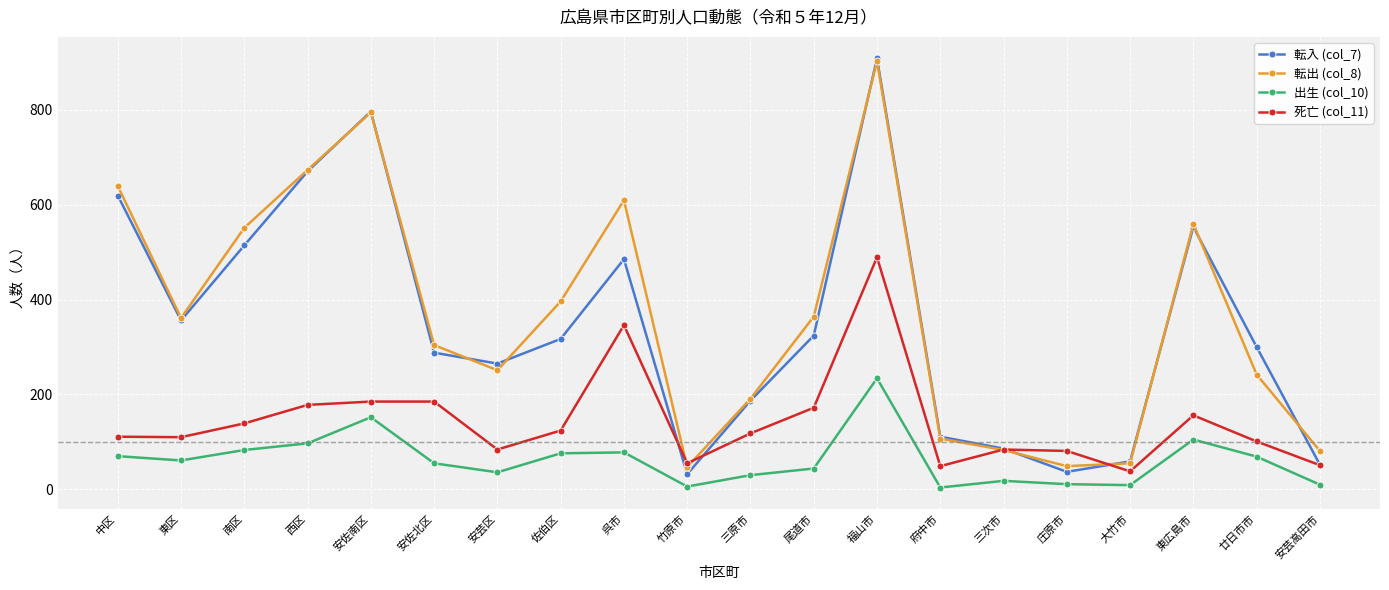

At which category does 転出 (col_8) reach its first local valley?

東区